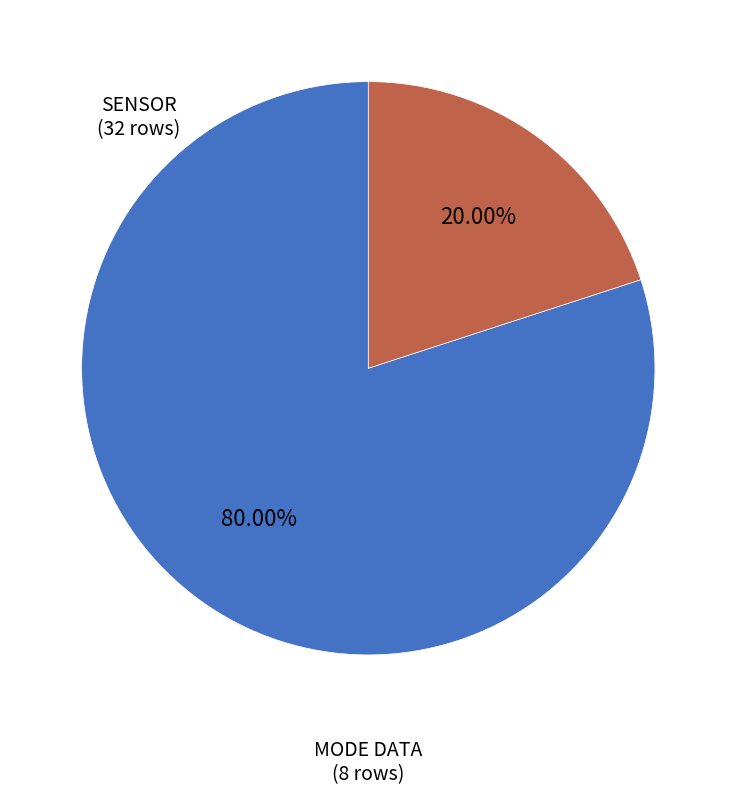

How many slices are in this pie chart?

2